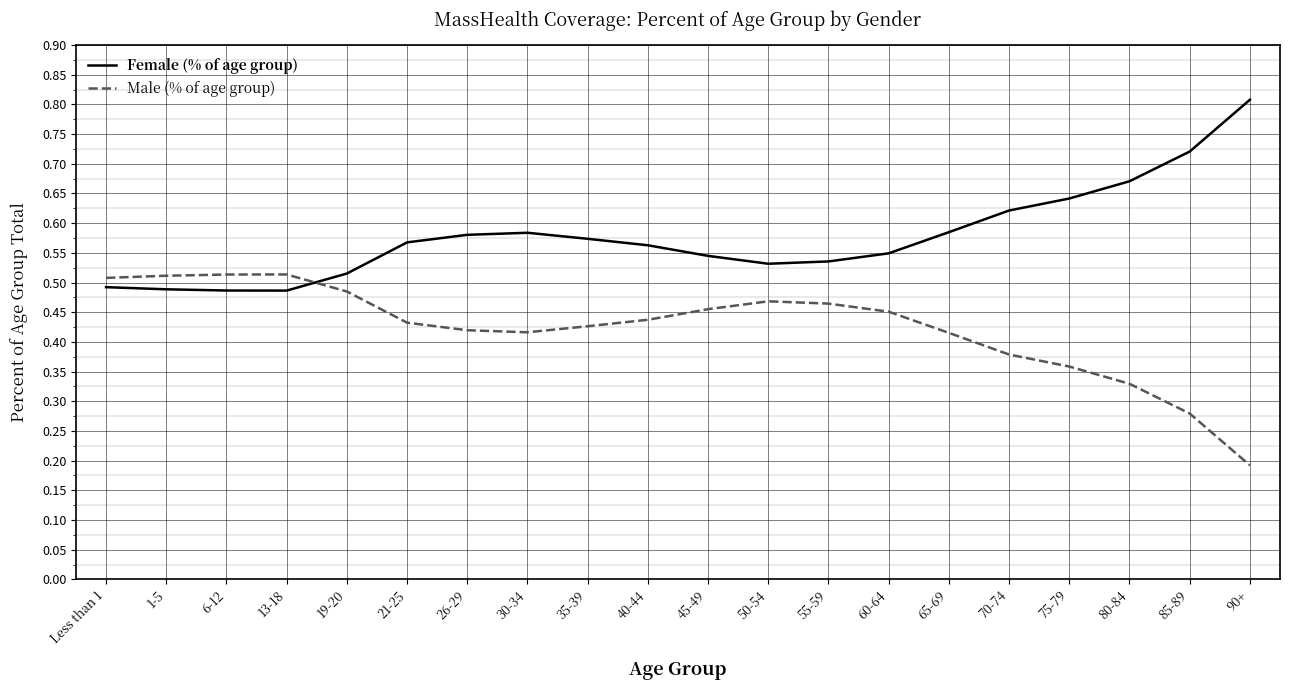

Rank the series by their average value, from highest to lowest.

Female (% of age group), Male (% of age group)